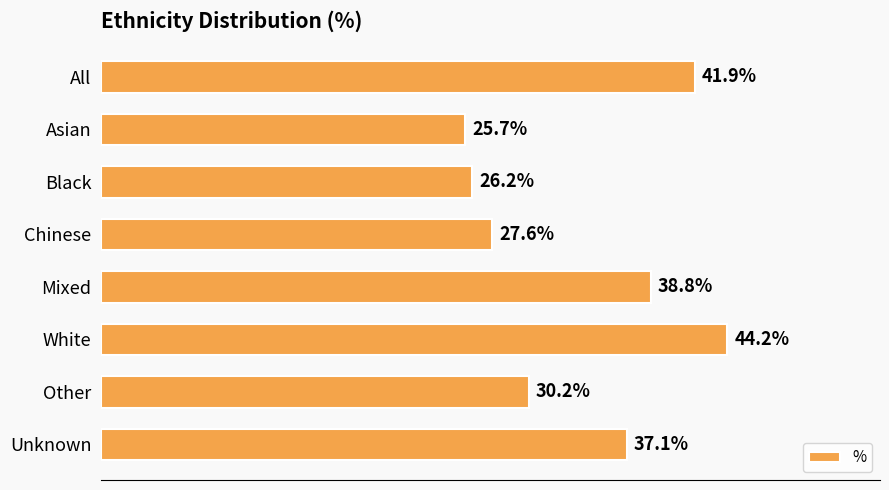

What is the label of the 5th bar from the bottom?

Chinese